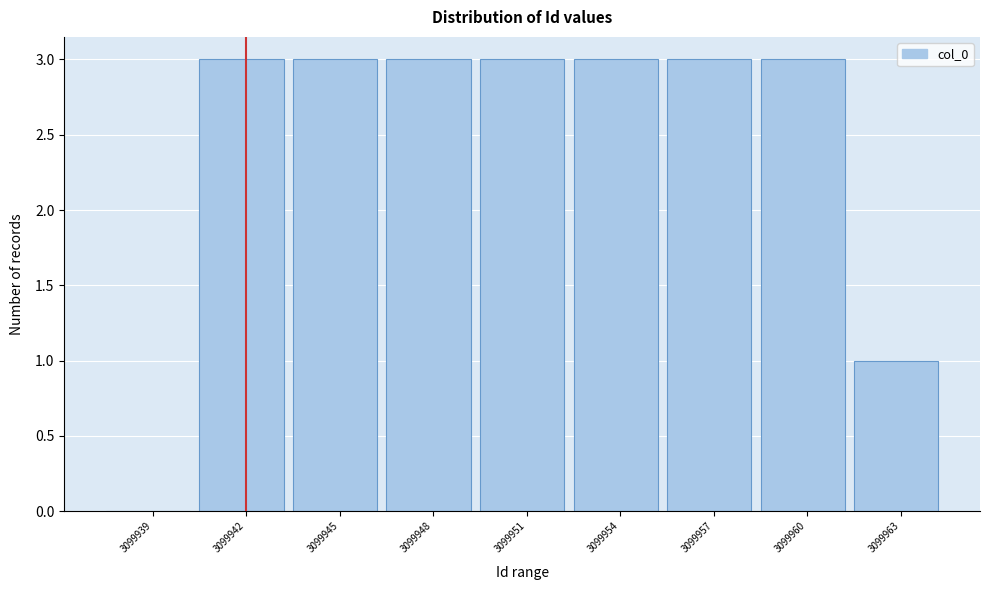

Reading left to right, list all the values displayed in this chart.

3099939=0	3099942=3	3099945=3	3099948=3	3099951=3	3099954=3	3099957=3	3099960=3	3099963=1